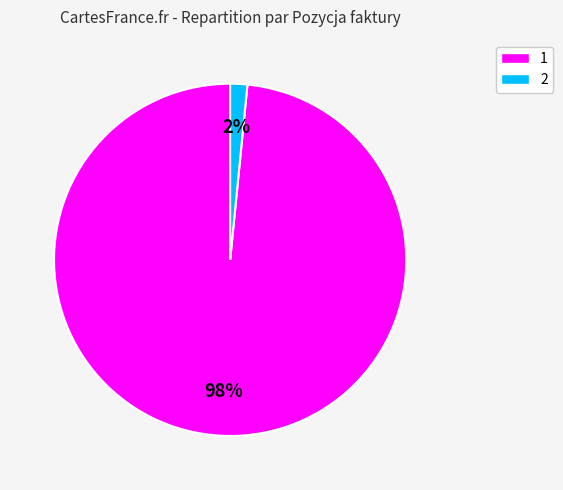

To the nearest percent, what is the average slice percentage?

50%